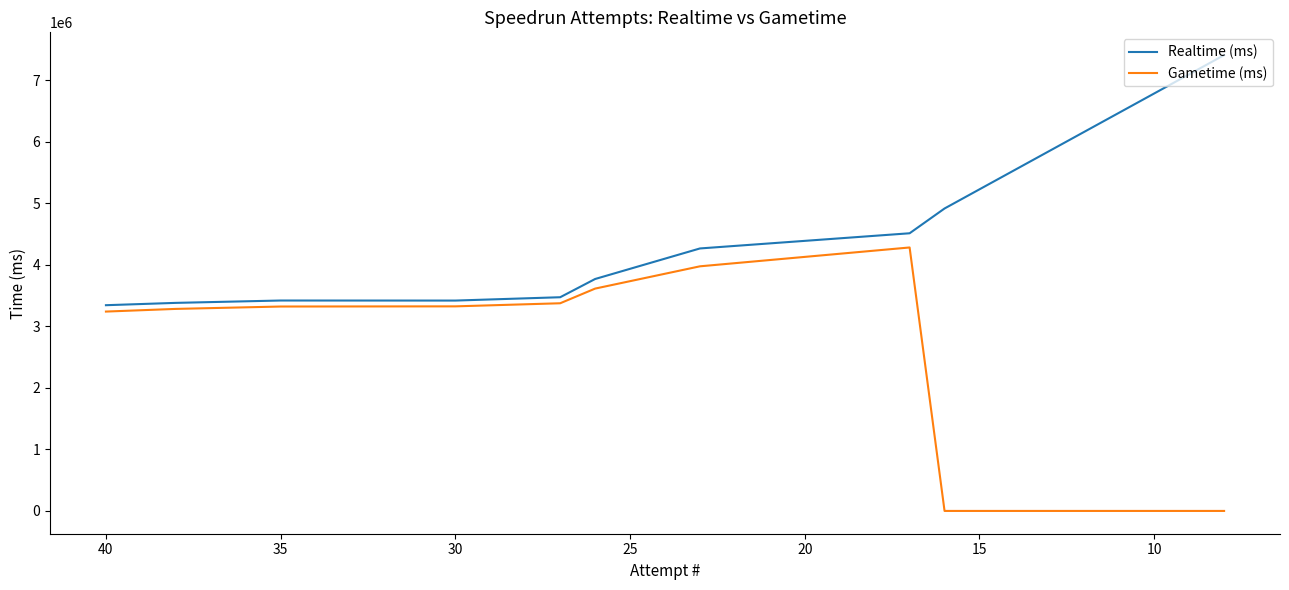

The value of Gametime (ms) at 40 is 1860584. True or false?

False